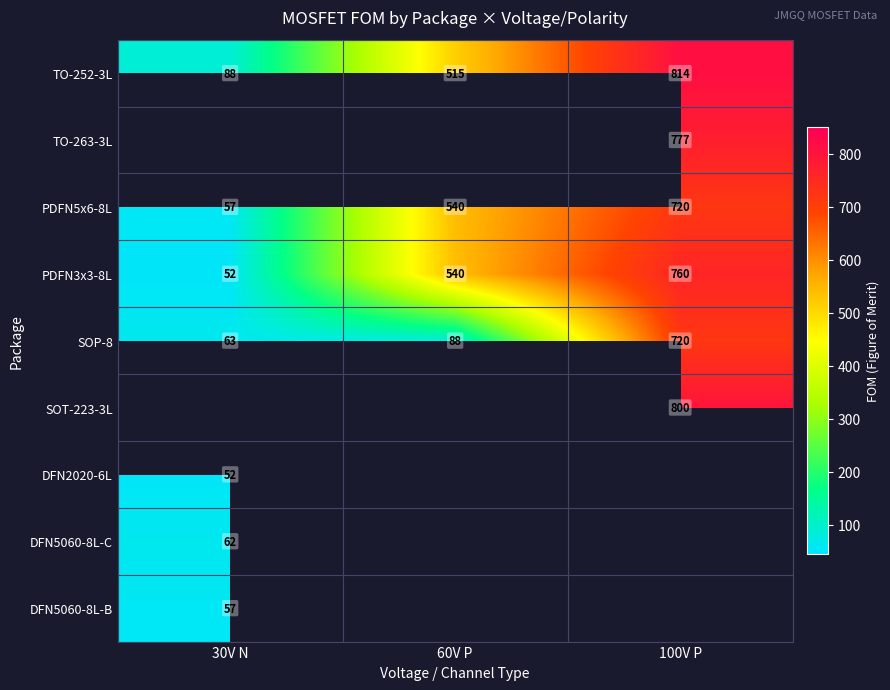

At how many categories does at least one series exceed 614?

1